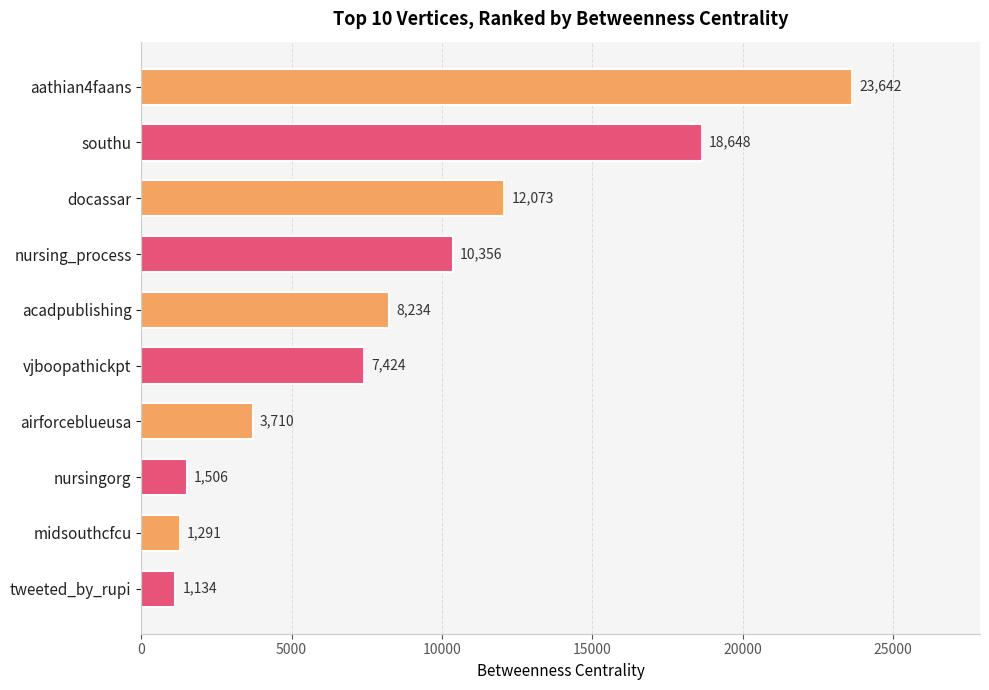

What is the label of the 9th bar from the bottom?

southu